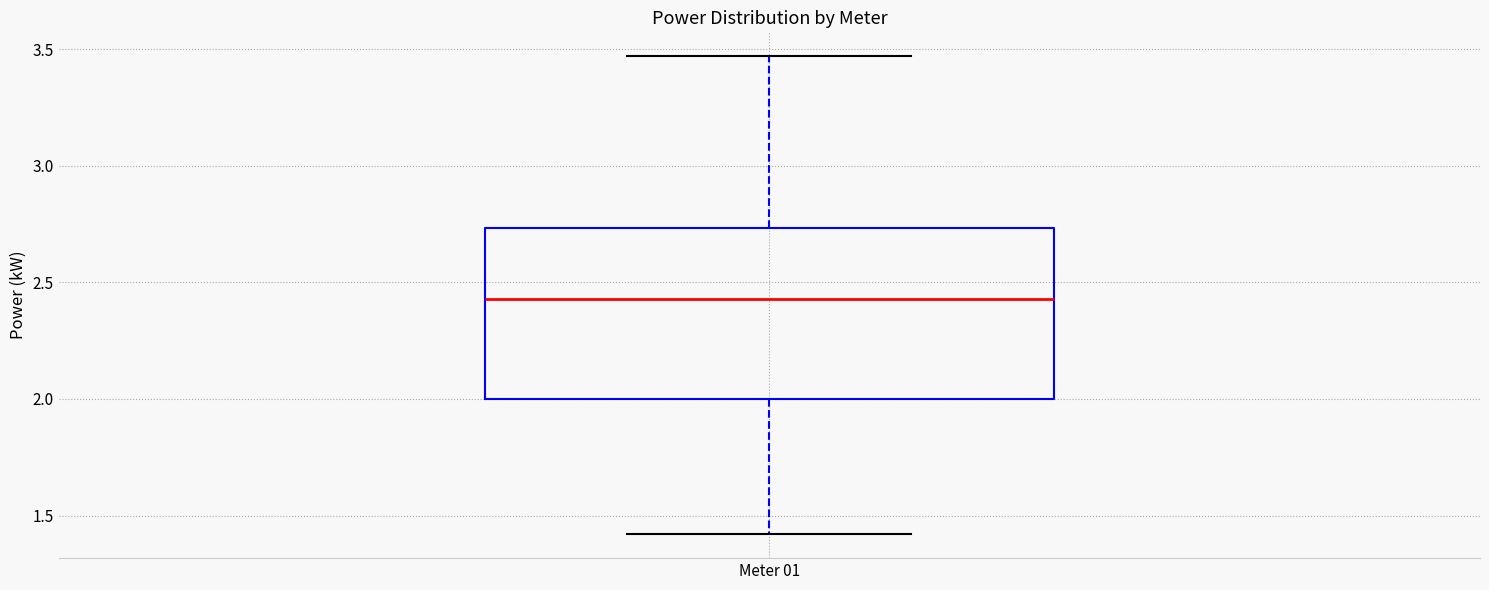

Read this box plot against the y-axis: the position of the median line, the range covered by the box, and the ends of both whiskers. The values are not printed on the chart, so give them approximately, as read against the axis.

median 2.45, box 2.00 to 2.75, whiskers 1.40 to 3.45